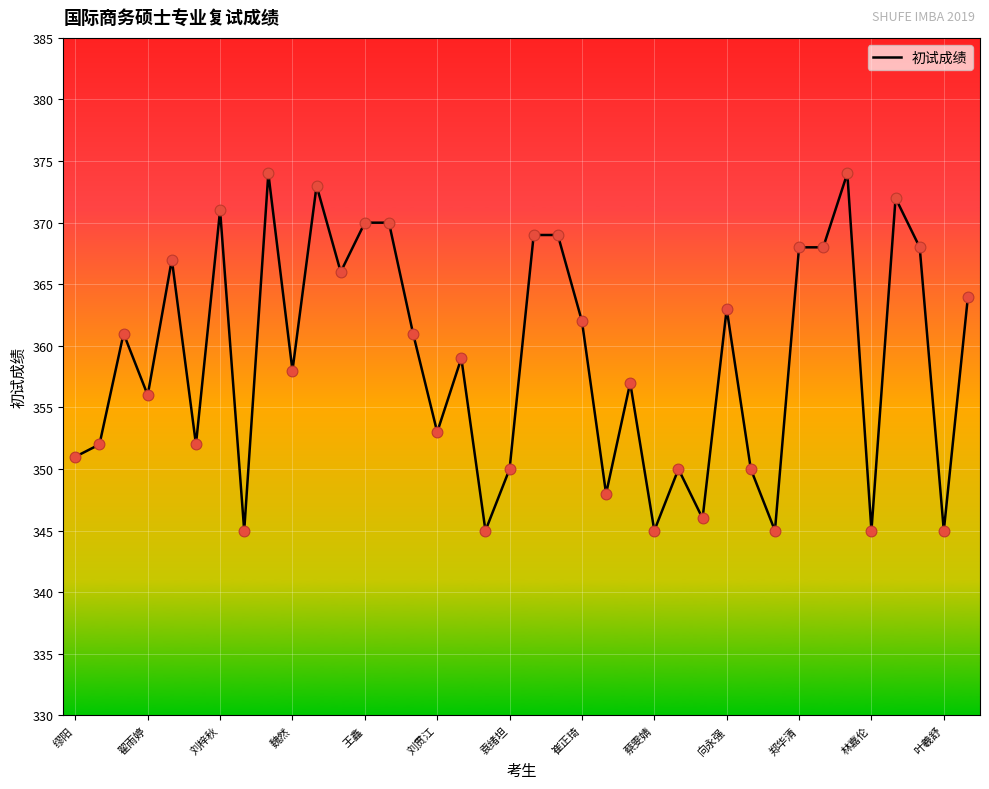

What is the minimum value shown in the chart?

345